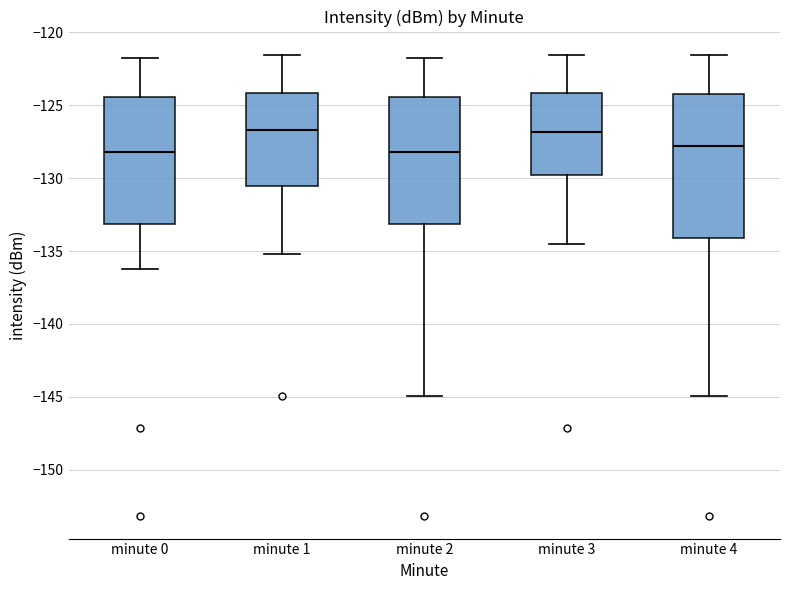

Reading left to right, transcribe this box plot: for each box, give where its median line is, the range the box spans, and where its two whiskers end, as read against the y-axis. The values are not printed on the chart, so give them approximately, as read against the axis.

minute 0: median -128.0, box -133.0 to -124.5, whiskers -136.5 to -122.0
minute 1: median -126.5, box -130.5 to -124.0, whiskers -135.0 to -121.5
minute 2: median -128.0, box -133.0 to -124.5, whiskers -145.0 to -122.0
minute 3: median -127.0, box -130.0 to -124.0, whiskers -134.5 to -121.5
minute 4: median -128.0, box -134.0 to -124.0, whiskers -145.0 to -121.5